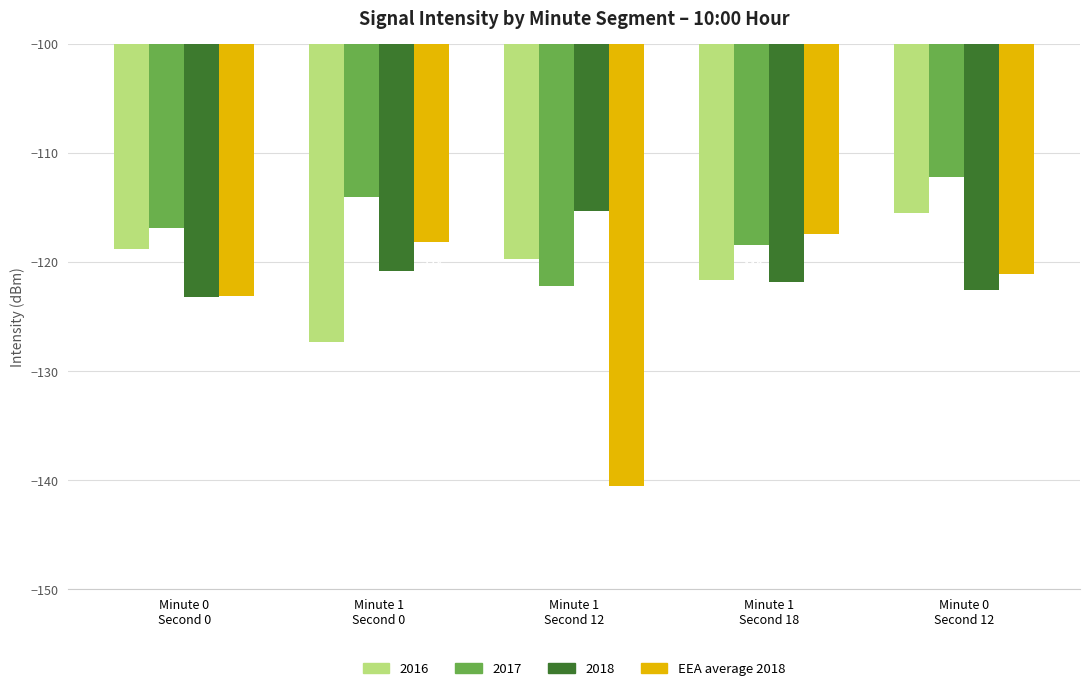

What is the label of the 4th bar from the right?

Minute 1
Second 0